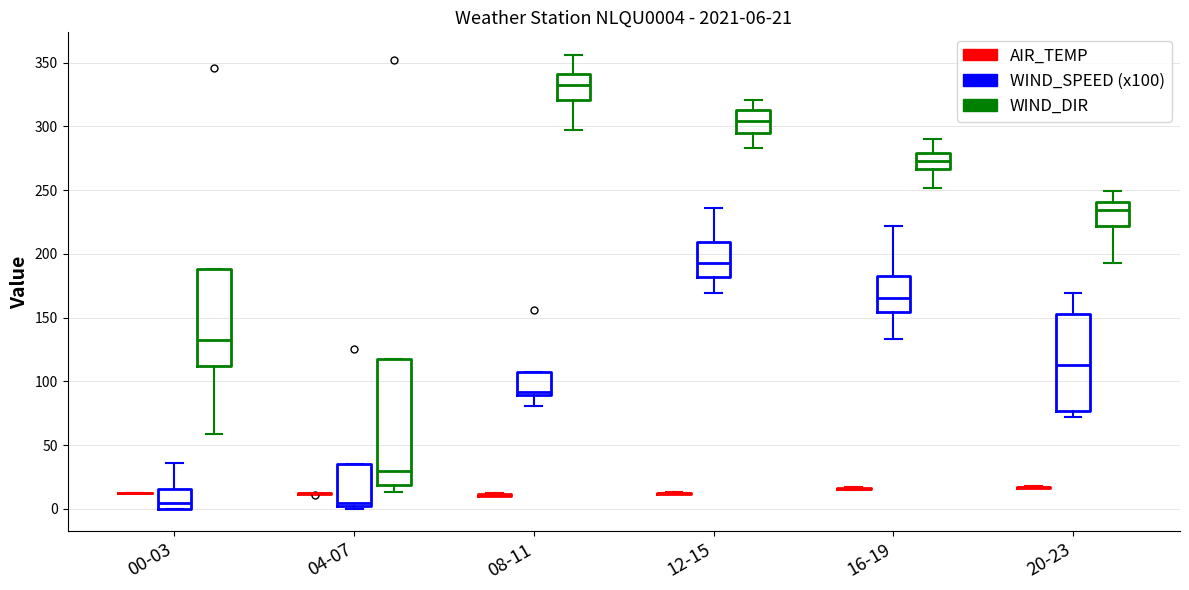

Comparing the boxes themselves (not the whiskers), which one is the tallest?

04-07 (WIND_DIR)